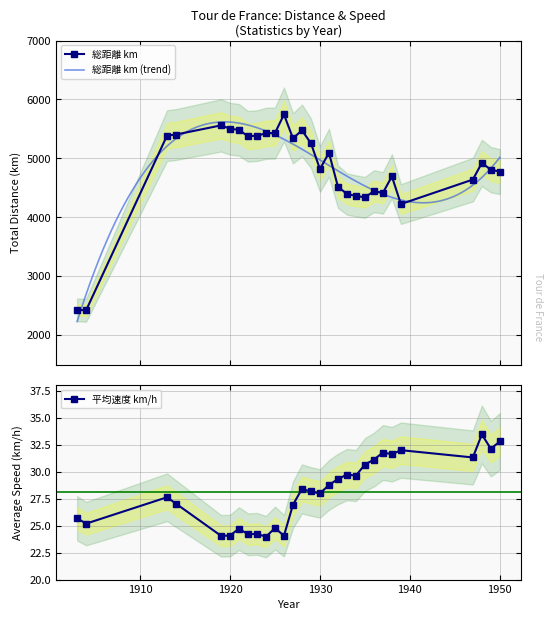

Reading right to left, transcribe all the data shown in this chart.

総距離 km: 4775.0	4808.0	4922.0	4640.0	4224.0	4694.0	4415.0	4442.0	4338.0	4363.0	4395.0	4520.0	5095.0	4818.0	5256.0	5476.0	5340.0	5745.0	5430.0	5425.0	5386.0	5375.0	5484.0	5503.0	5560.0	5405.0	5387.0	2420.0	2428.0
平均速度 km/h: 32.8	32.1	33.4	31.3	32.0	31.6	31.8	31.1	30.6	29.6	29.7	29.3	28.8	28.0	28.2	28.4	26.9	24.1	24.8	24.0	24.2	24.2	24.7	24.1	24.1	27.0	27.6	25.2	25.7